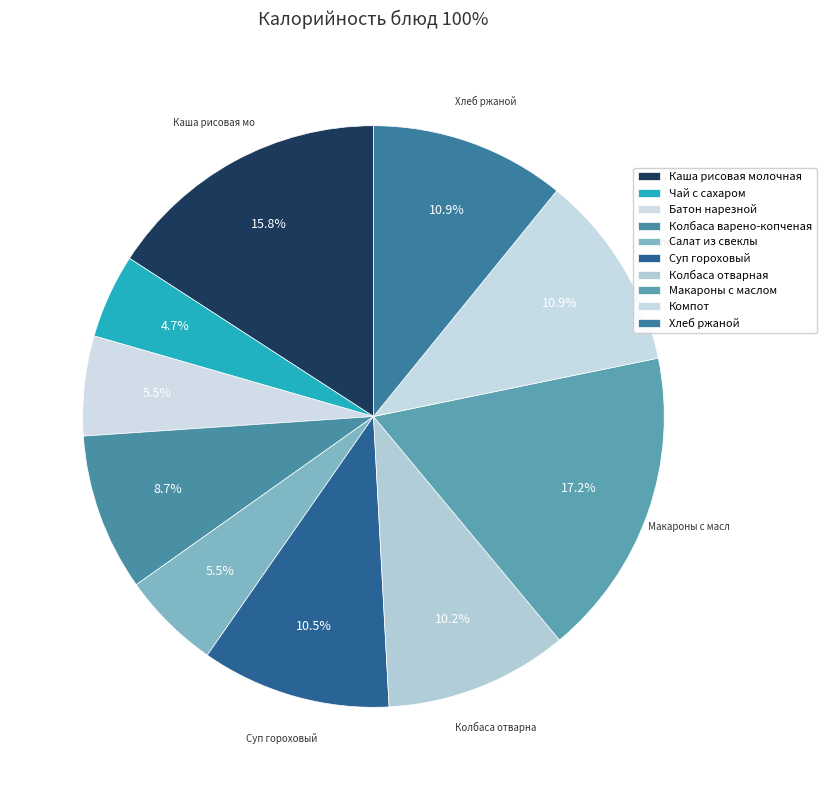

Rank the categories by value from highest to lowest.

Макароны с маслом, Каша рисовая молочная, Компот, Хлеб ржаной, Суп гороховый, Колбаса отварная, Колбаса варено-копченая, Батон нарезной, Салат из свеклы, Чай с сахаром